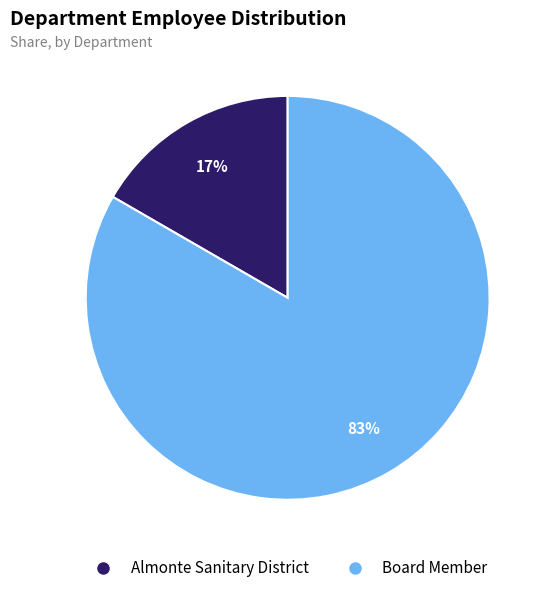

Which slice is the smallest?

Almonte Sanitary District